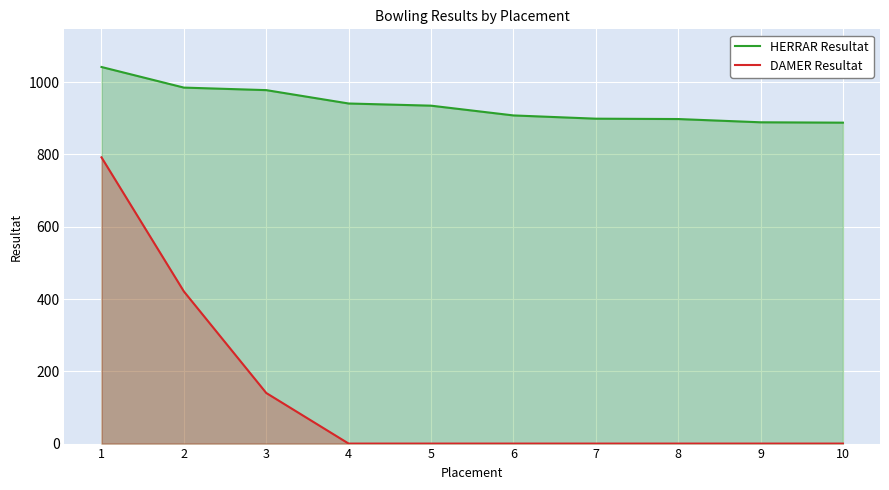

True or false: DAMER Resultat has more than 0 interior local peaks.

False